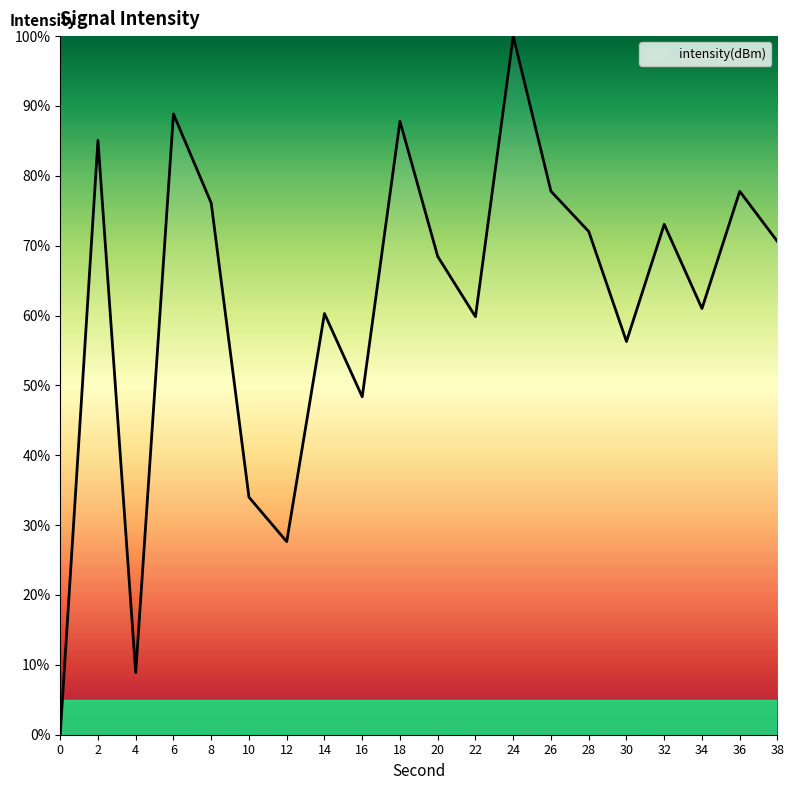

What is the difference between the values at 24 and 2?

14.9